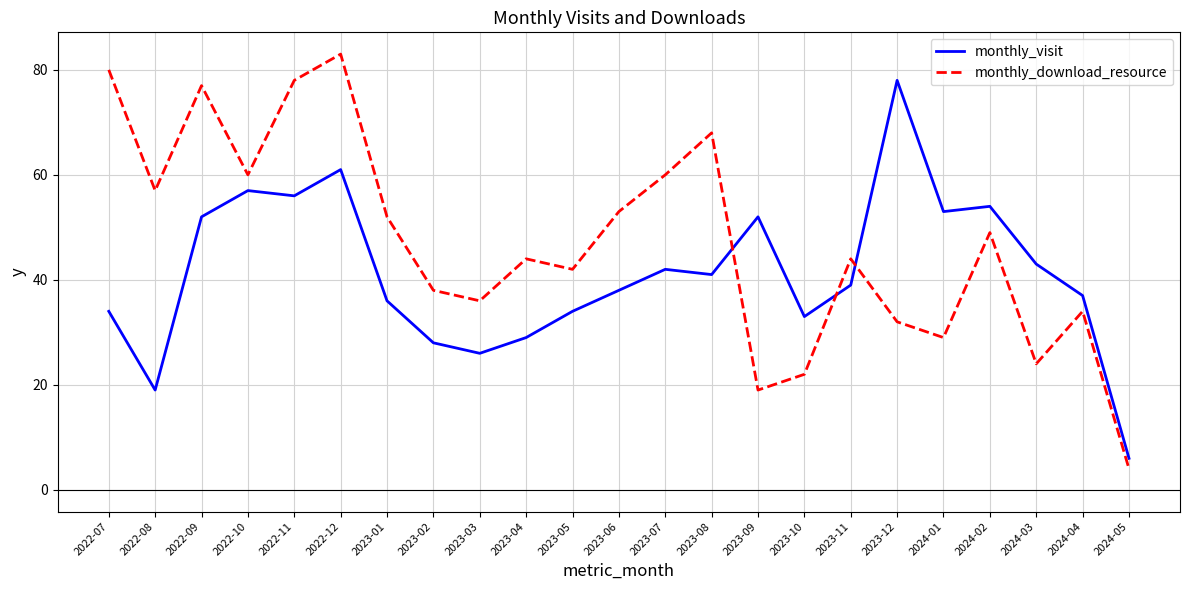

True or false: monthly_visit has a value of 38 at 2023-06.

True